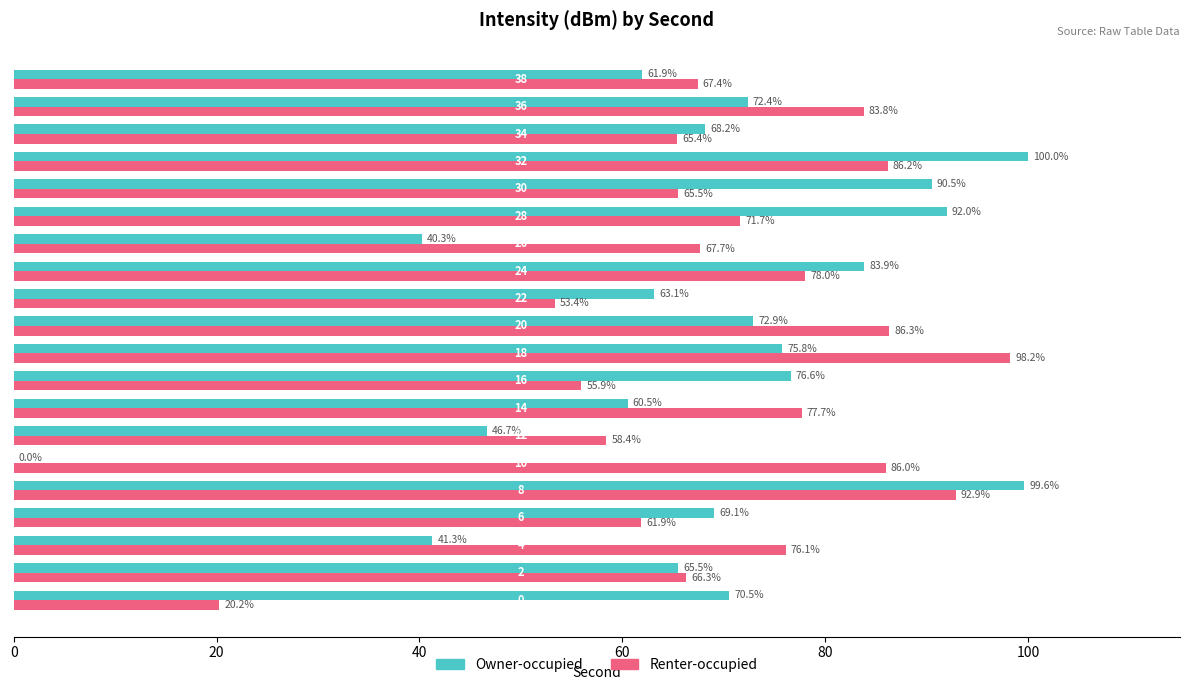

What is the maximum value for Renter-occupied?

98.2